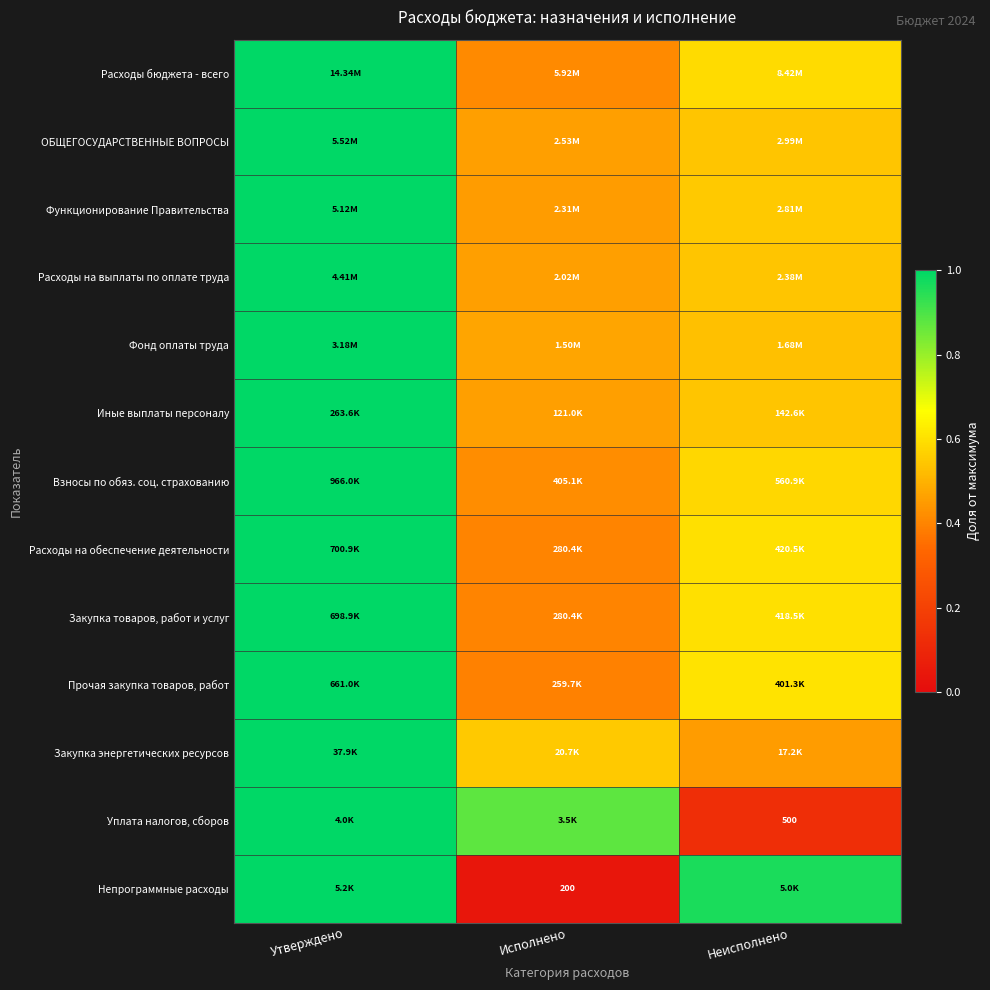

The Фонд оплаты труда series shows 0.3 at Утверждено. True or false?

False